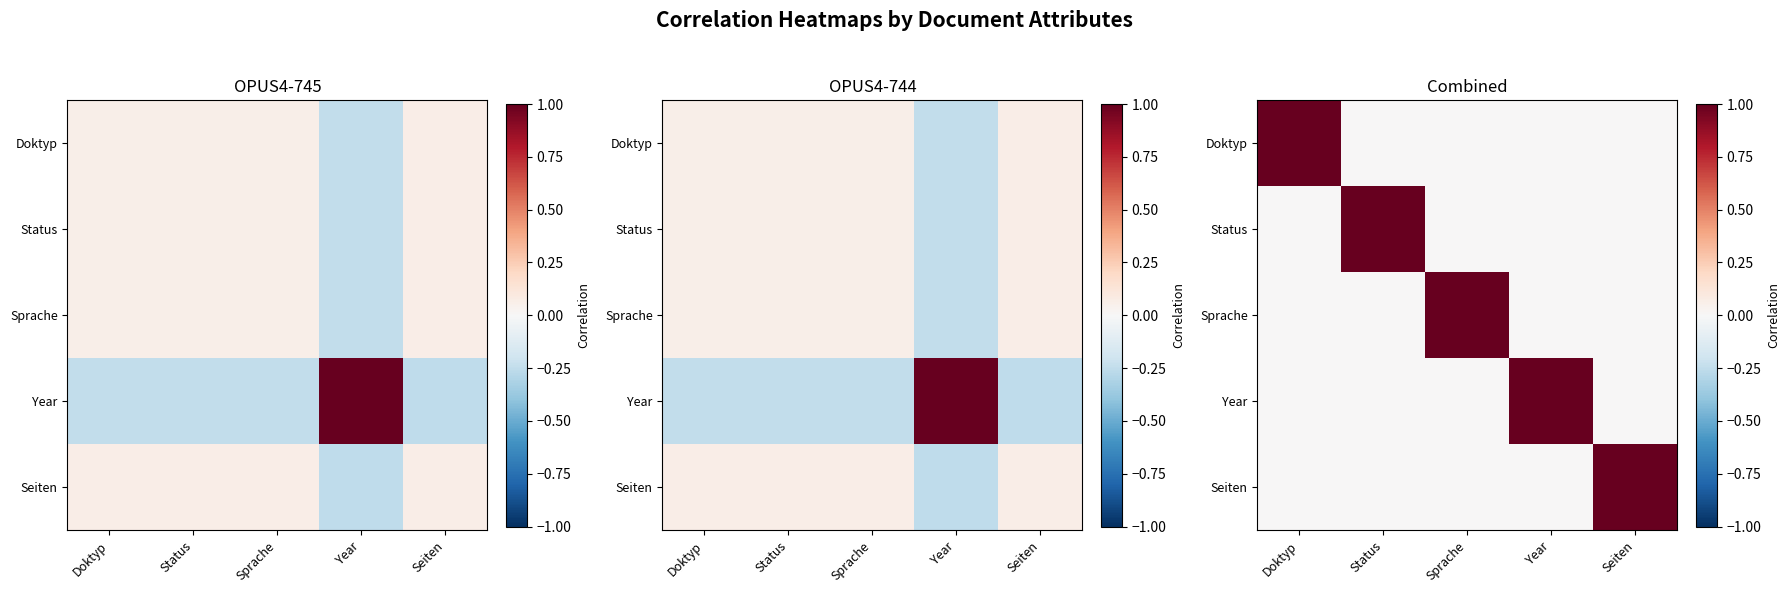

How many Seiten values are between 0 and 1?

5